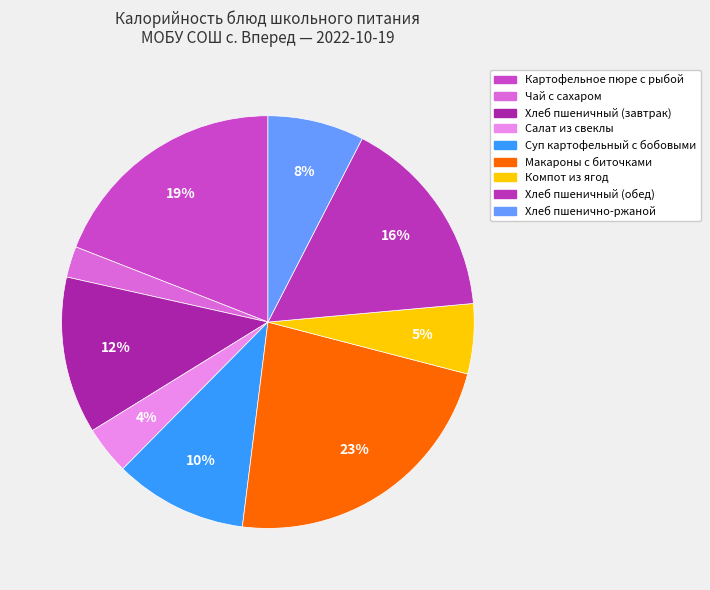

Which category has the biggest portion of the pie?

Макароны с биточками